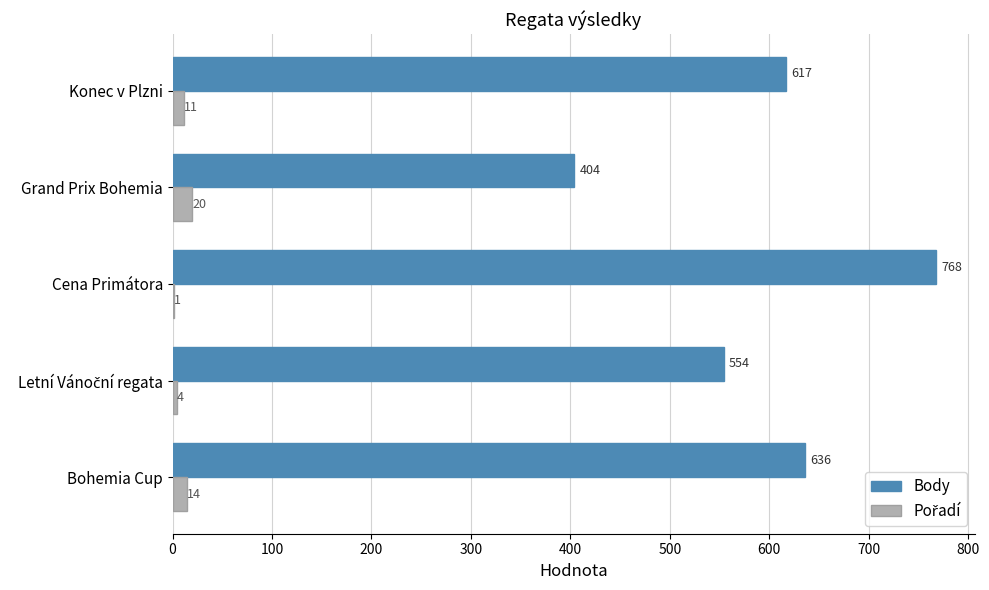

Which category has the highest value in the Body series?

Cena Primátora